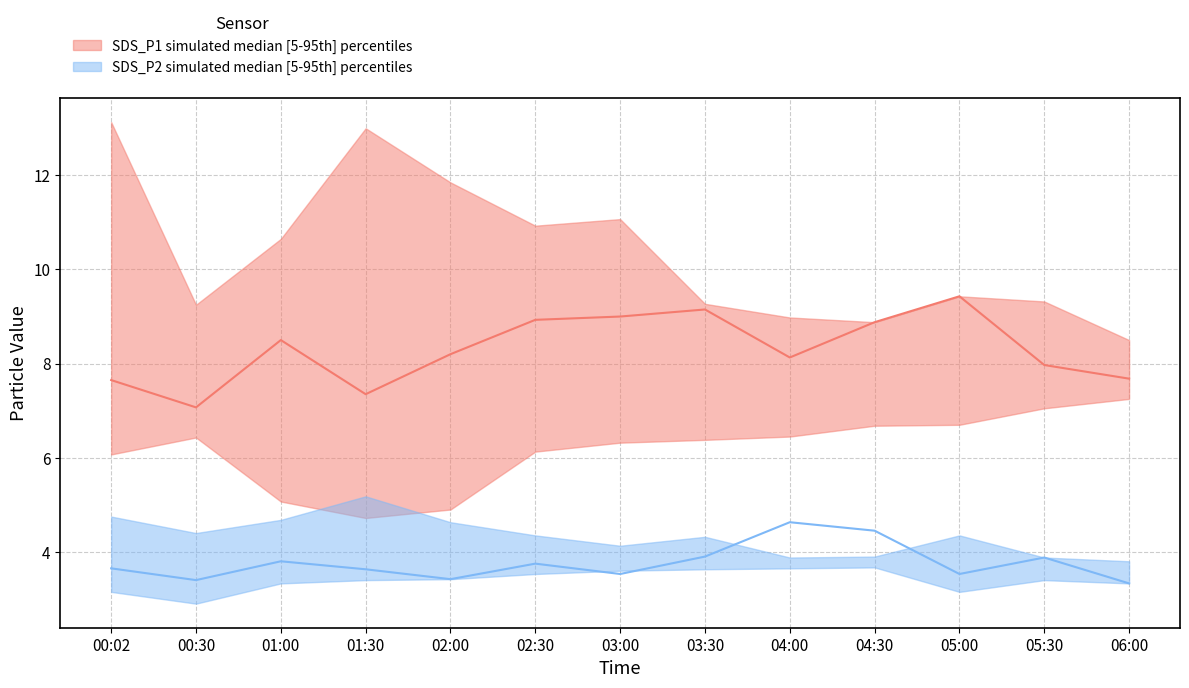

How many series are shown in this chart?

2